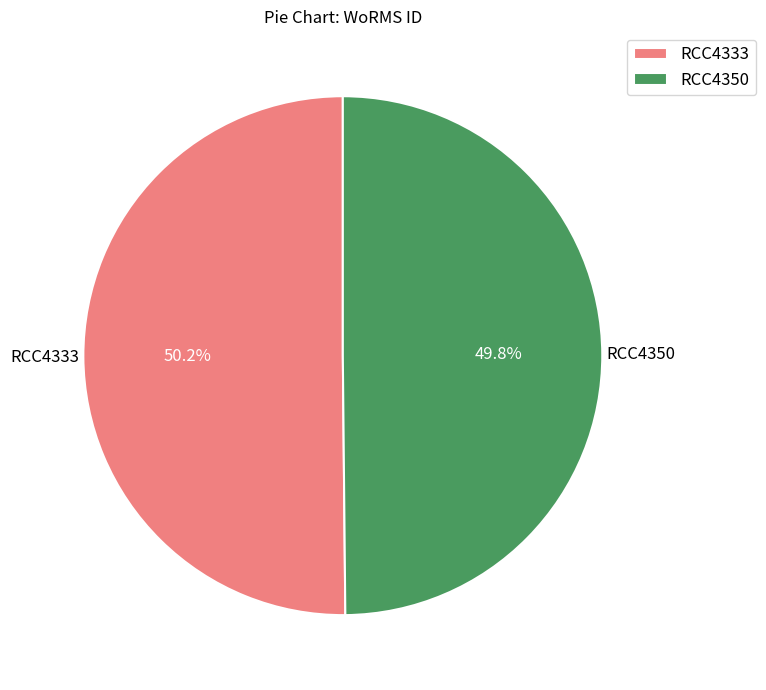

Does any single category account for the majority?

Yes